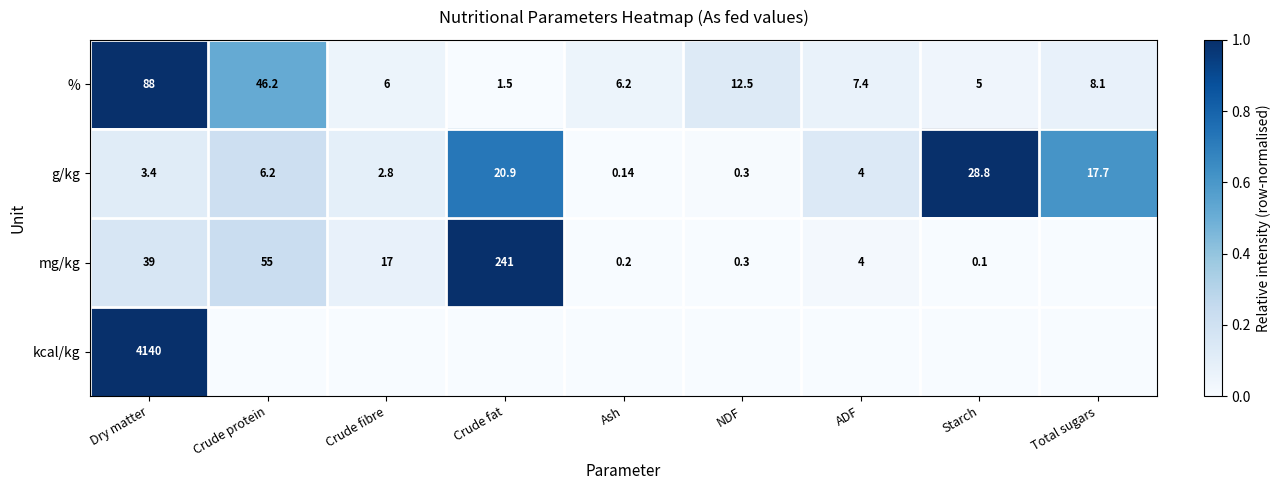

List the labels in order of % value, largest first.

Dry matter, Crude protein, NDF, Total sugars, ADF, Ash, Crude fibre, Starch, Crude fat